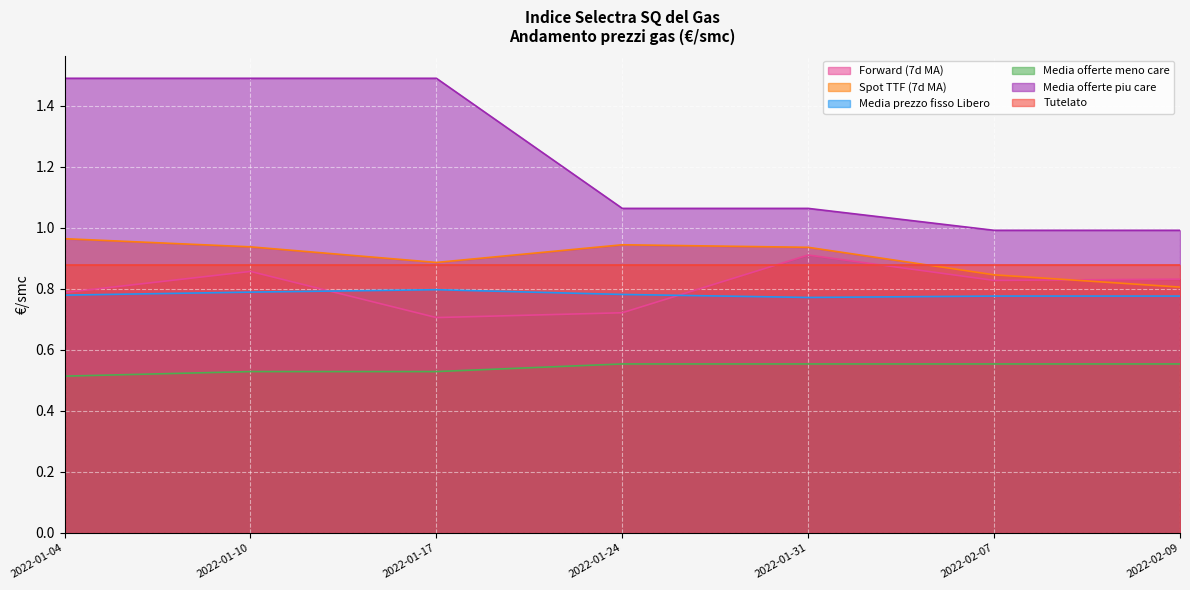

True or false: Media offerte piu care and Spot TTF (7d MA) intersect in this chart.

False